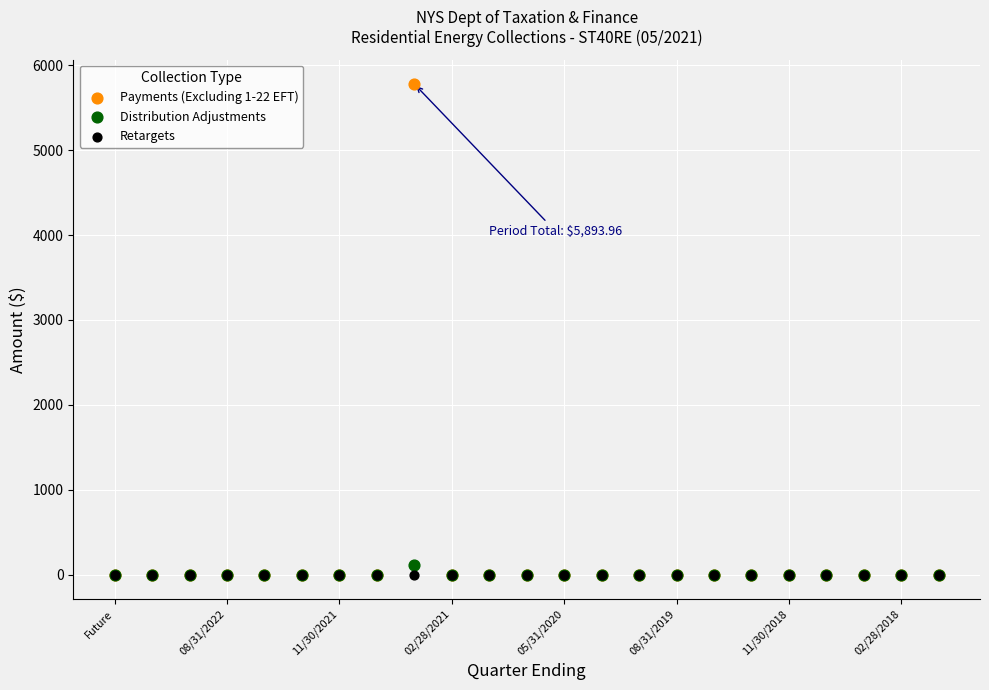

What are all the series names shown in the legend?

Payments (Excluding 1-22 EFT), Distribution Adjustments, Retargets